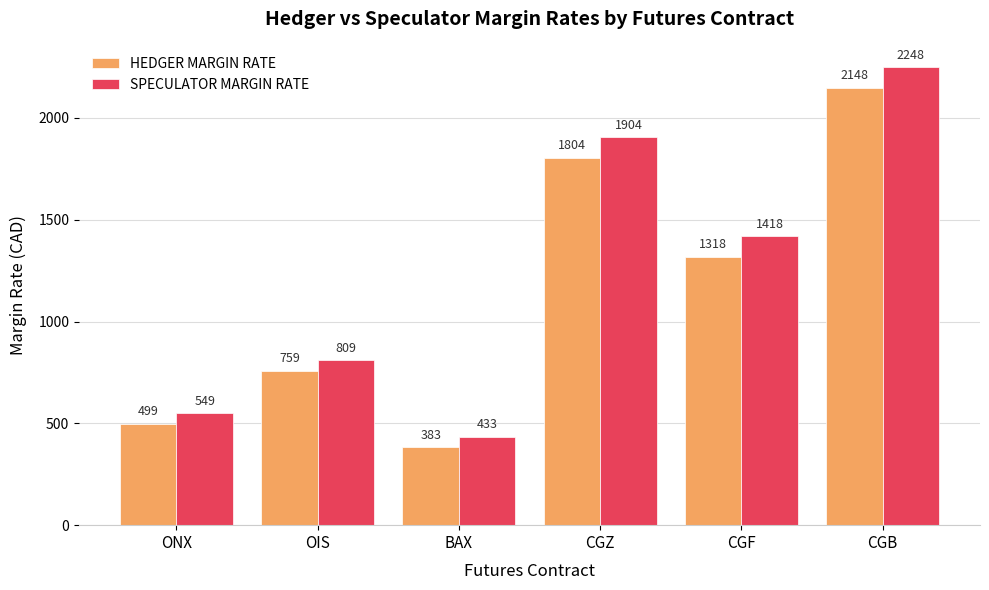

Are the bars horizontal?

No